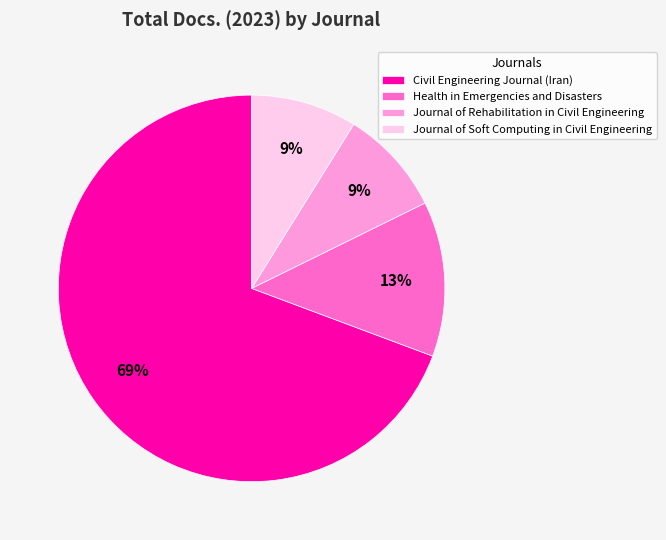

How many segments does this pie chart have?

4